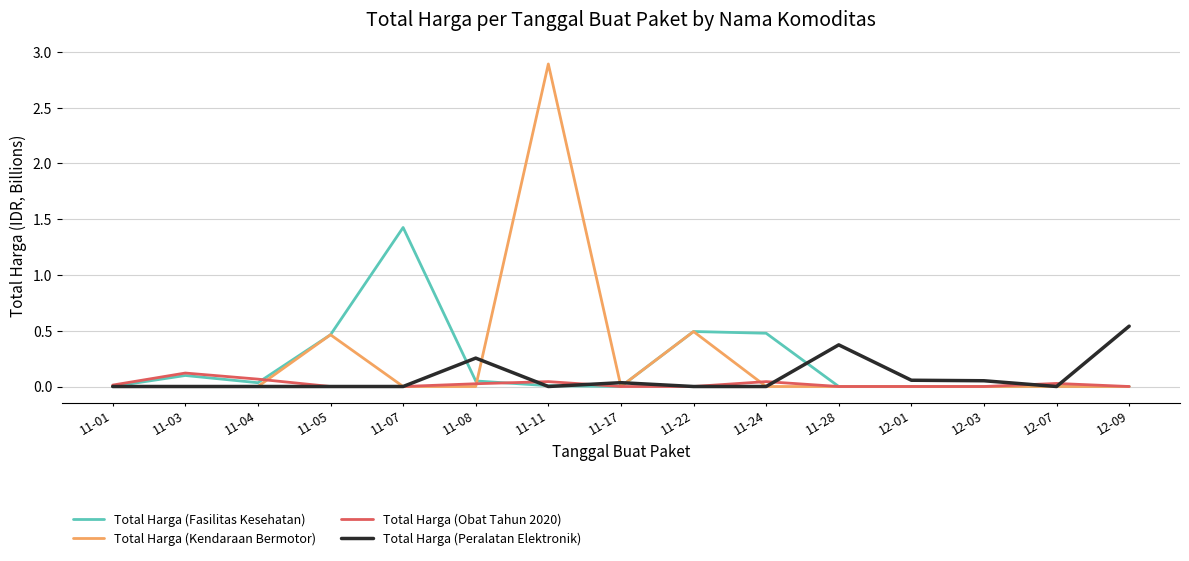

Which series changed the most between 11-04 and 12-09?

Total Harga (Peralatan Elektronik)